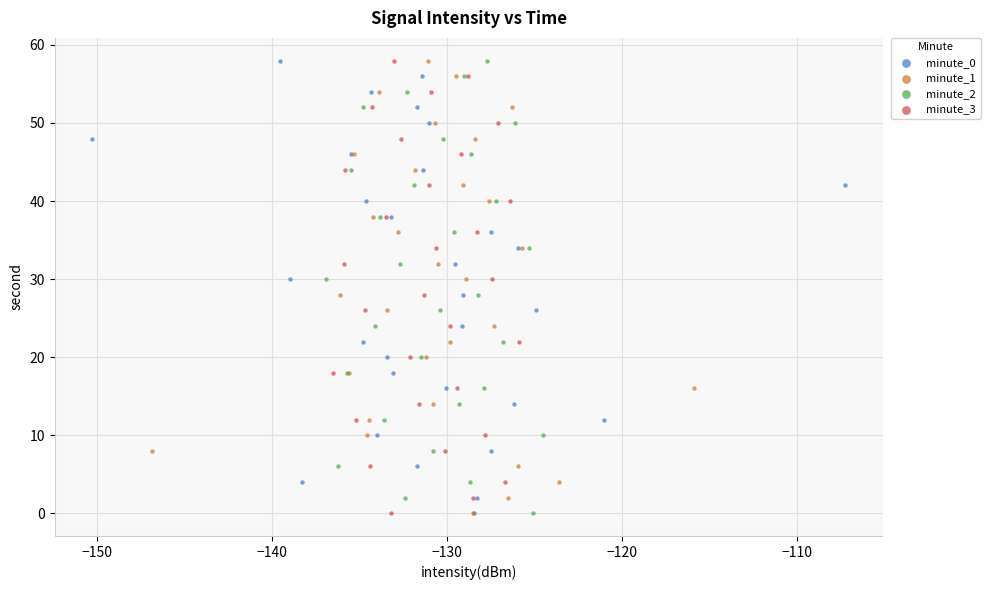

What are all the series names shown in the legend?

minute_0, minute_1, minute_2, minute_3